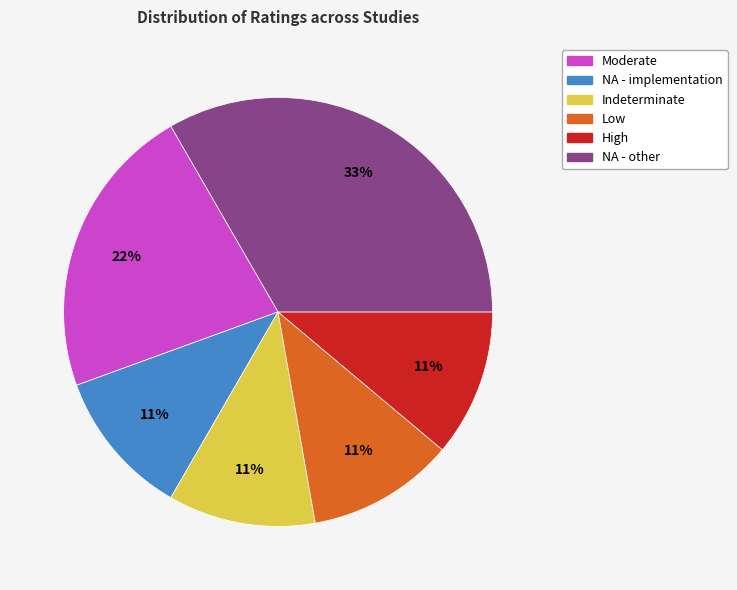

Do Moderate and Low together represent more than half of the pie?

No